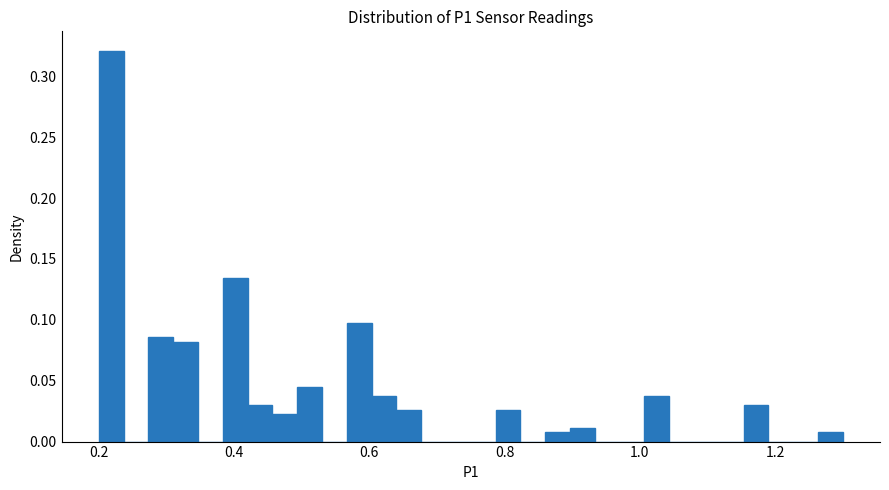

Read against the x-axis, roughly where is the centre of the tallest bar?

0.22